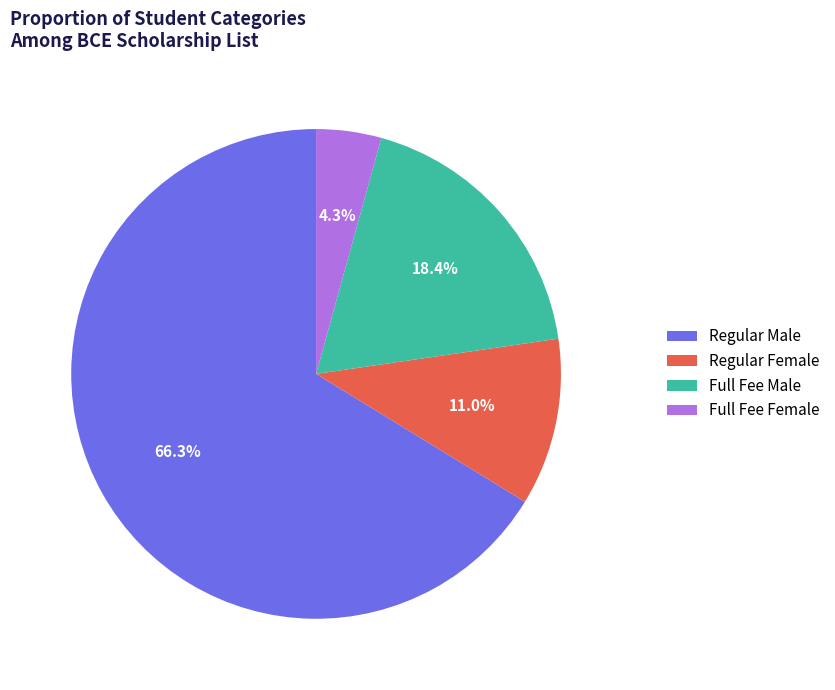

Does any single category account for the majority?

Yes